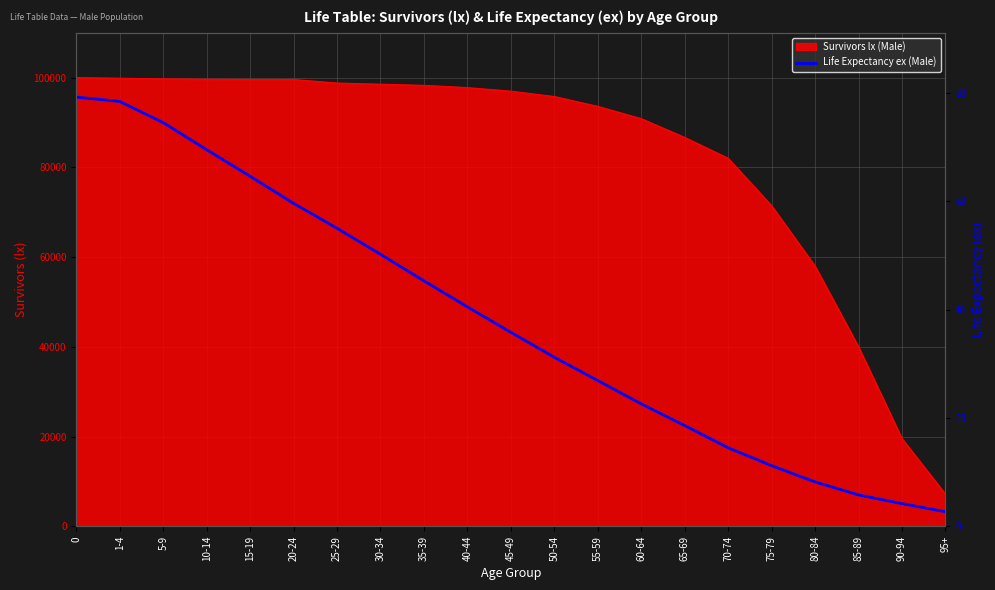

Between 40-44 and 1-4, which is larger?

1-4